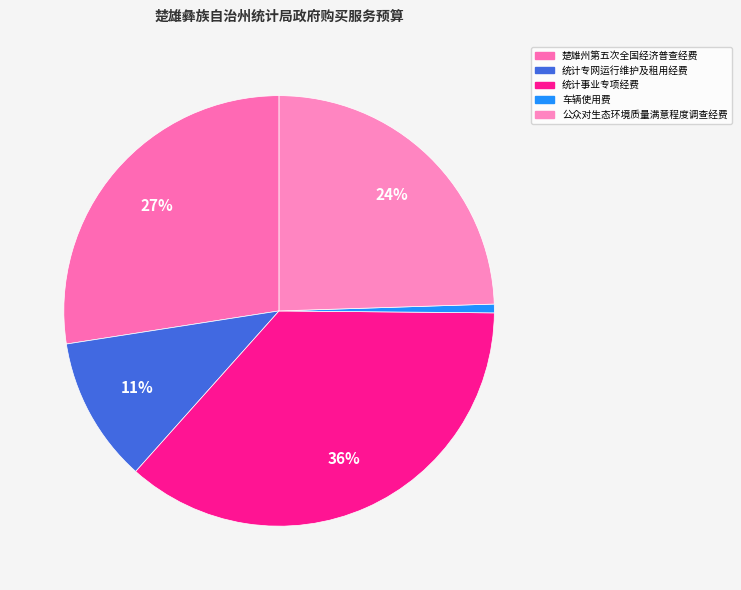

Rank the categories by value from highest to lowest.

统计事业专项经费, 楚雄州第五次全国经济普查经费, 公众对生态环境质量满意程度调查经费, 统计专网运行维护及租用经费, 车辆使用费